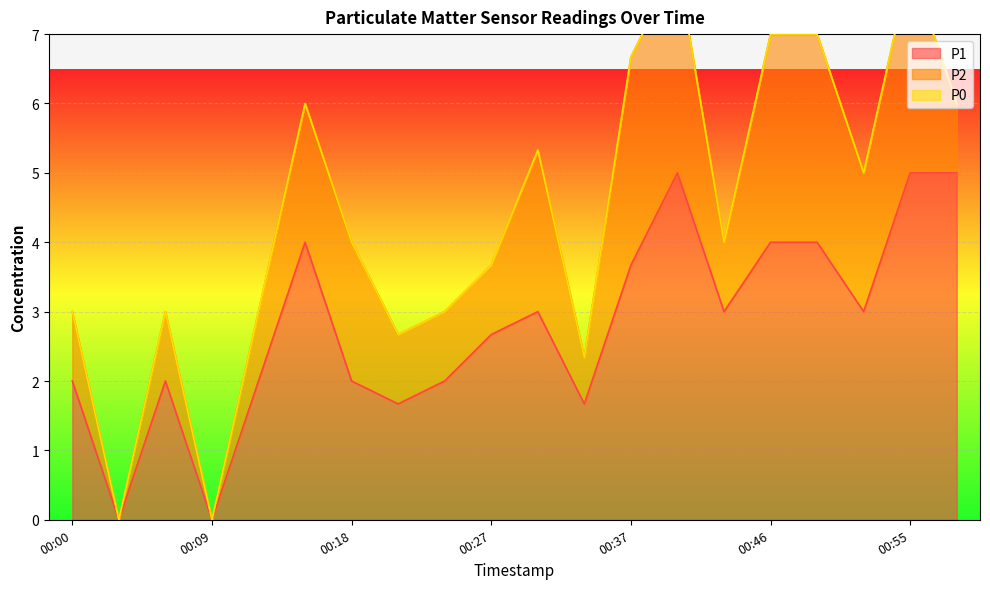

The value of P1 at 00:09 is 3.5. True or false?

False